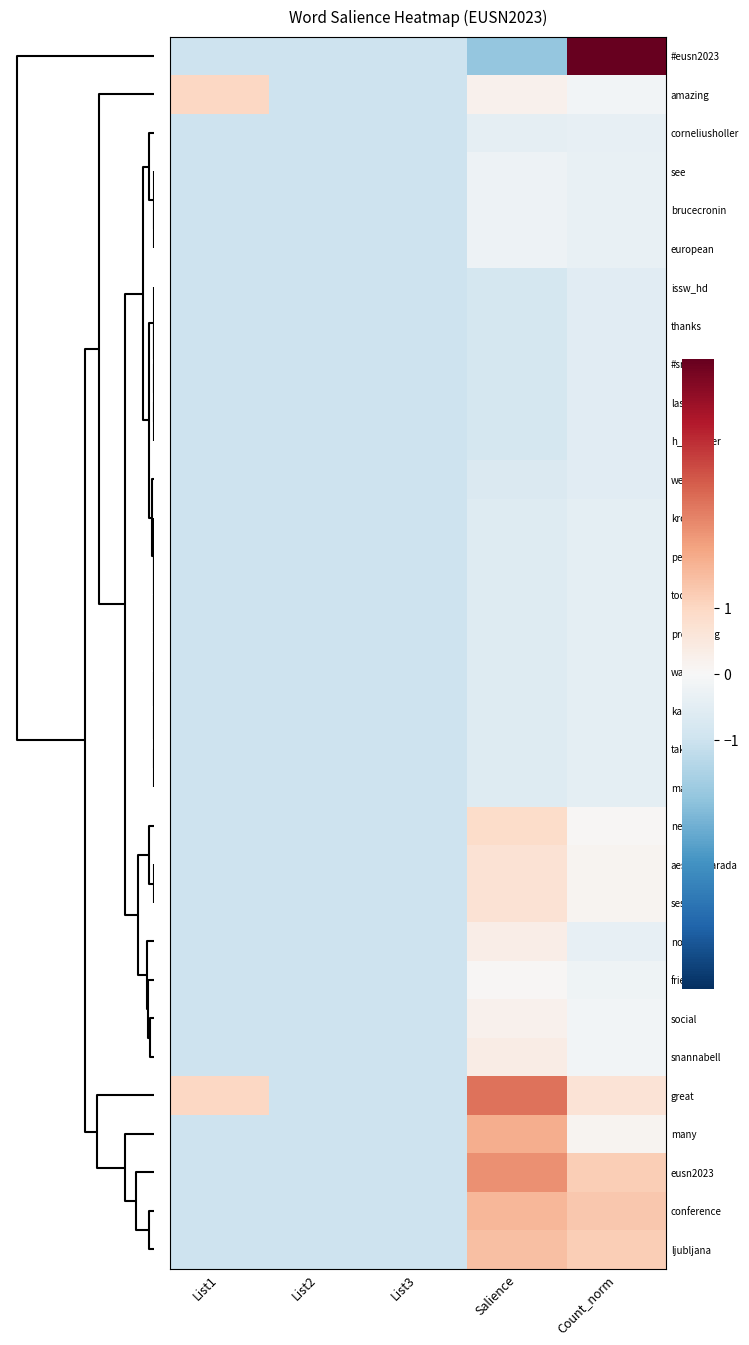

At how many categories does at least one series exceed 4?

1